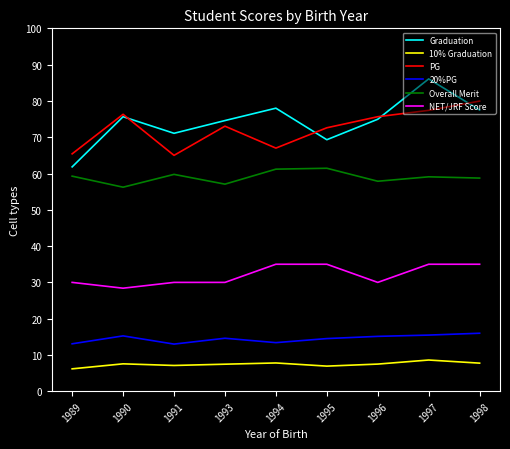

Where is the first local maximum for Overall Merit?

1991